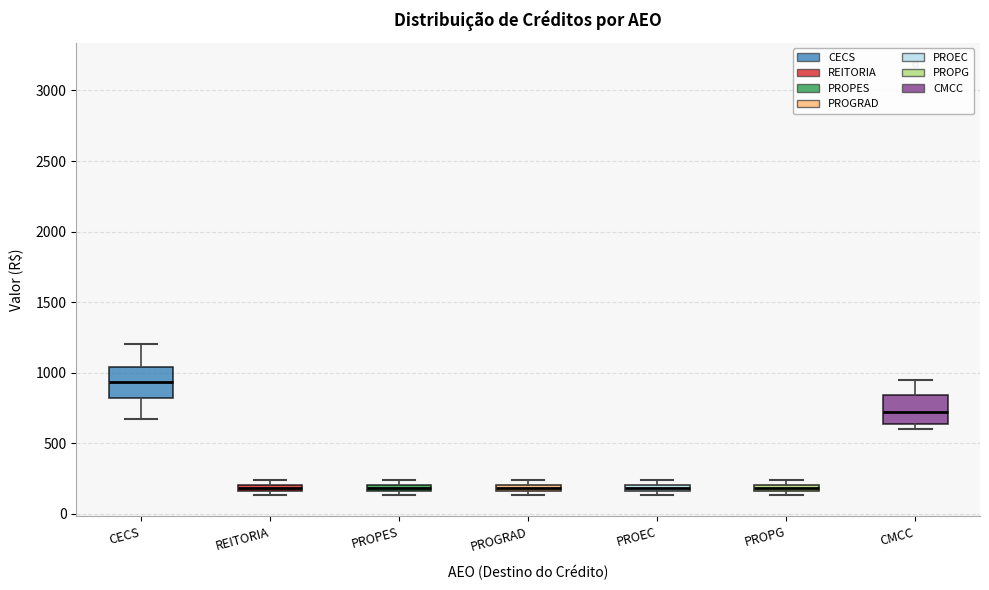

Where does the upper whisker of the box for CECS end on the y-axis? The values are not printed on the chart, so give them approximately, as read against the axis.

1200